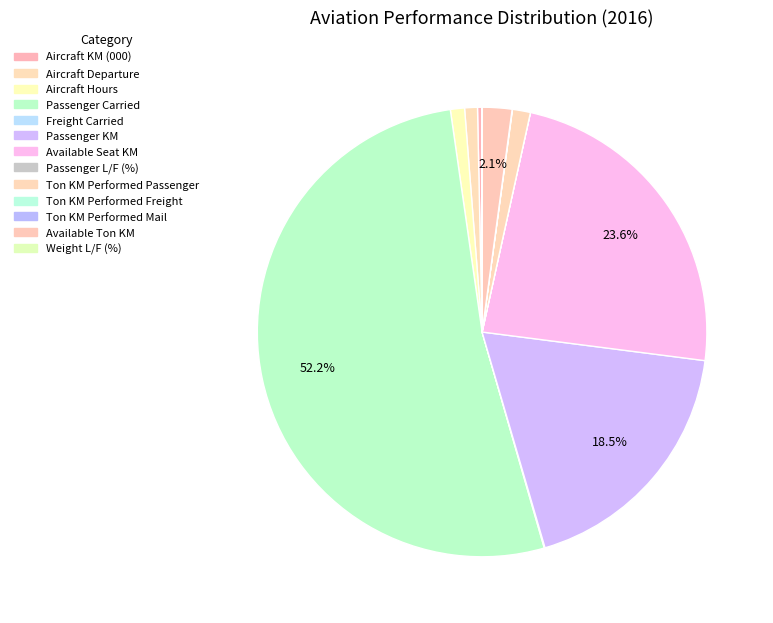

True or false: Aircraft Departure accounts for 11% of the total.

False